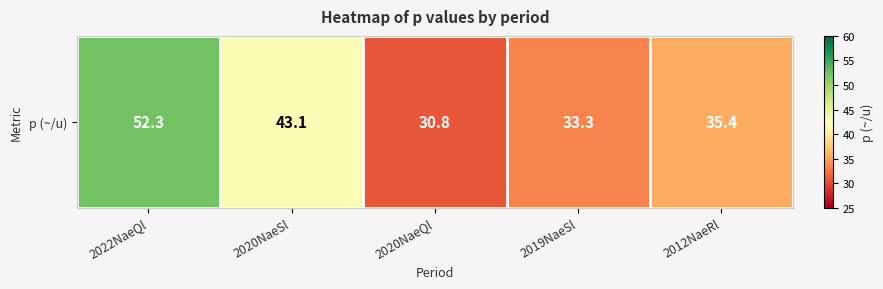

Is it true that the value at 2019NaeSl is 33.3?

True